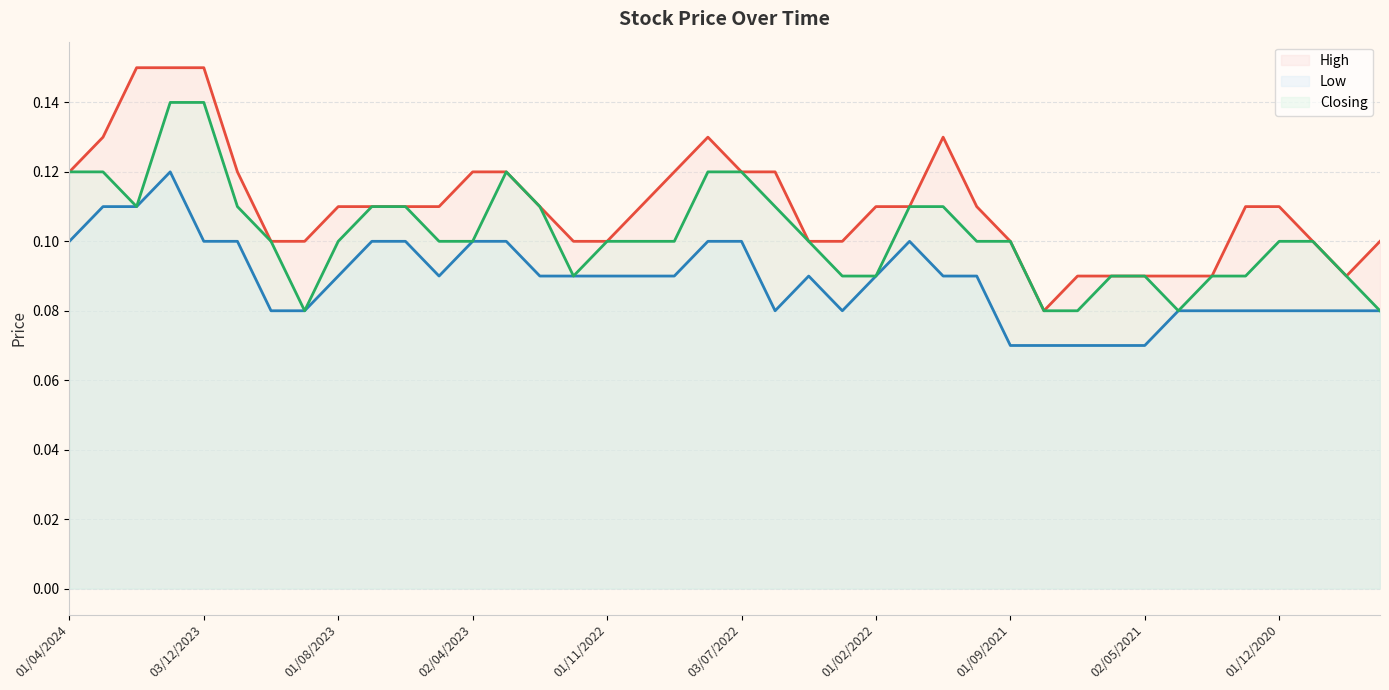

Does the chart display data point markers on the line(s)?

No